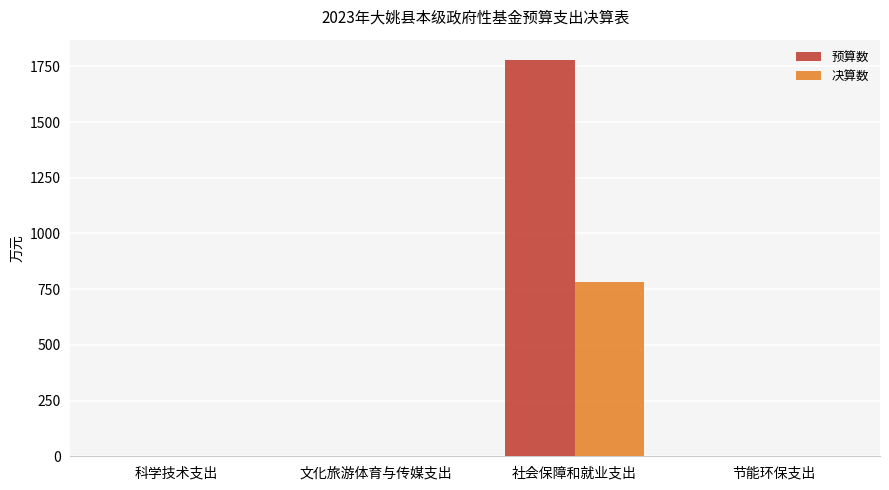

What is the highest value of the 决算数 series?

784